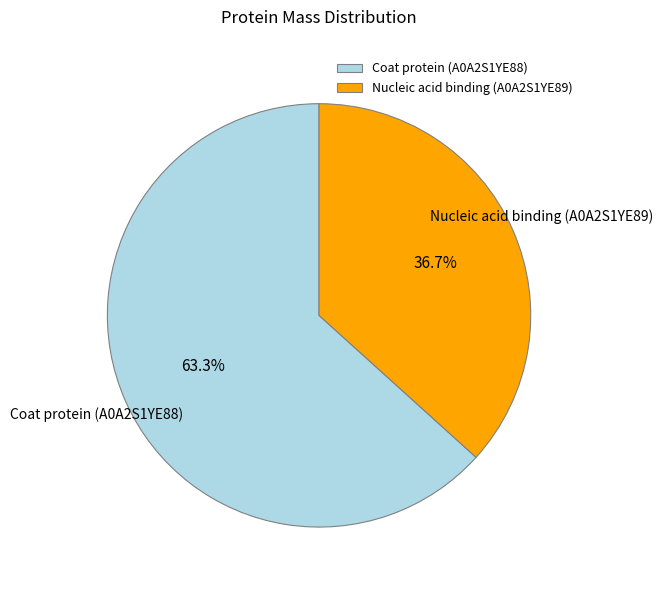

To the nearest percent, what portion does Coat protein (A0A2S1YE88) represent?

63%